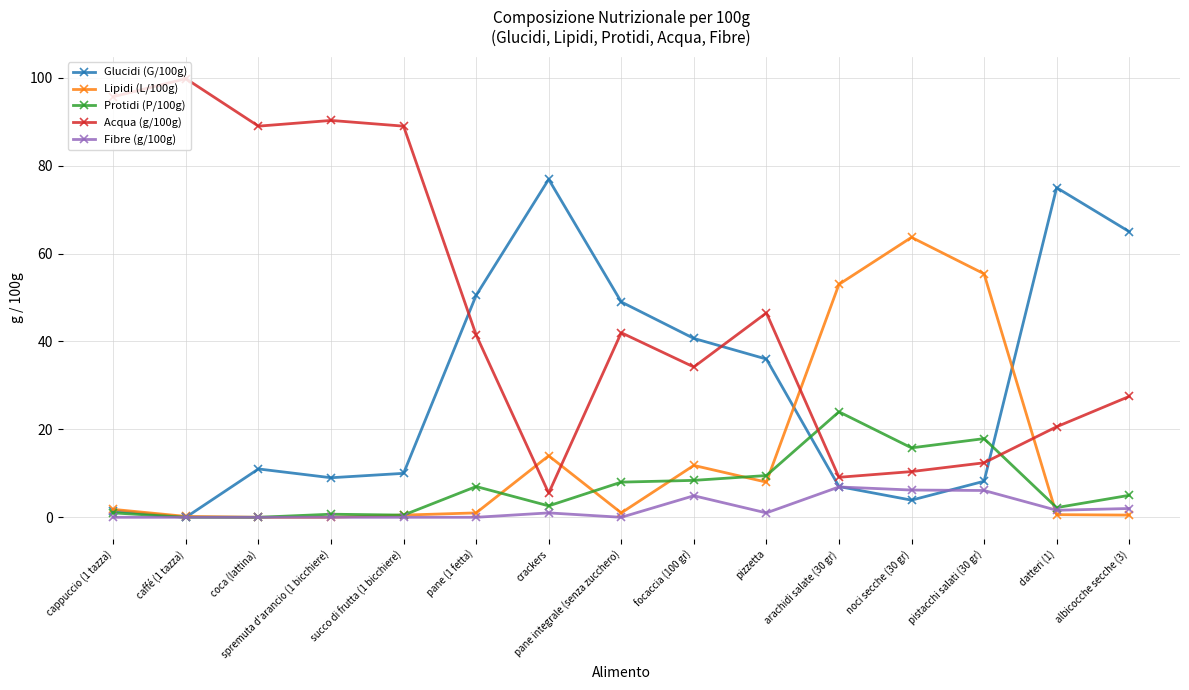

What is the difference between the maximum and minimum values in the Acqua (g/100g) series?

94.3